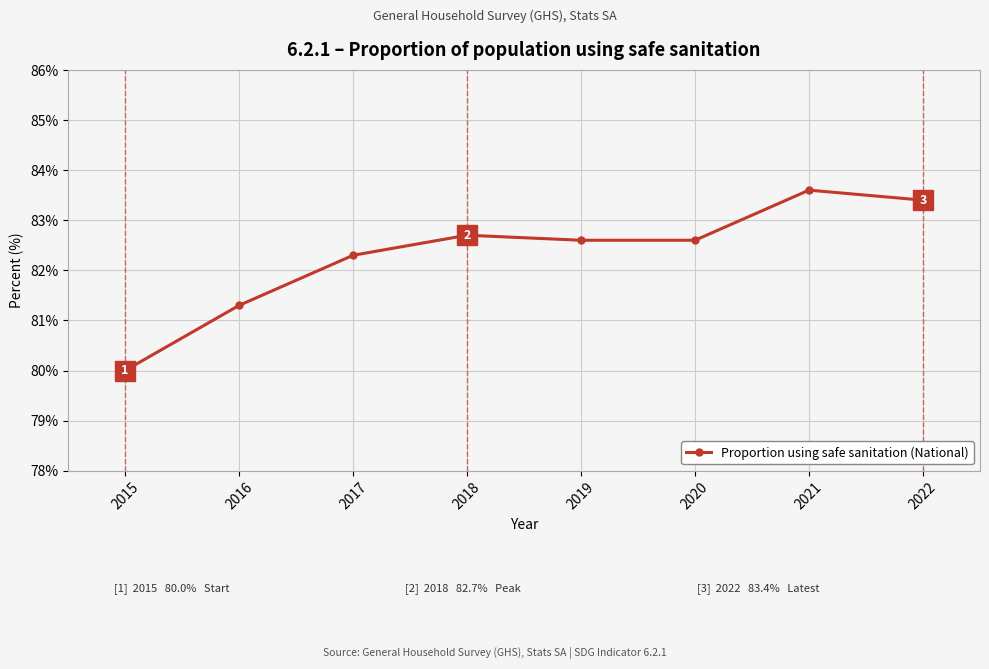

Does the chart have visible grid lines?

Yes